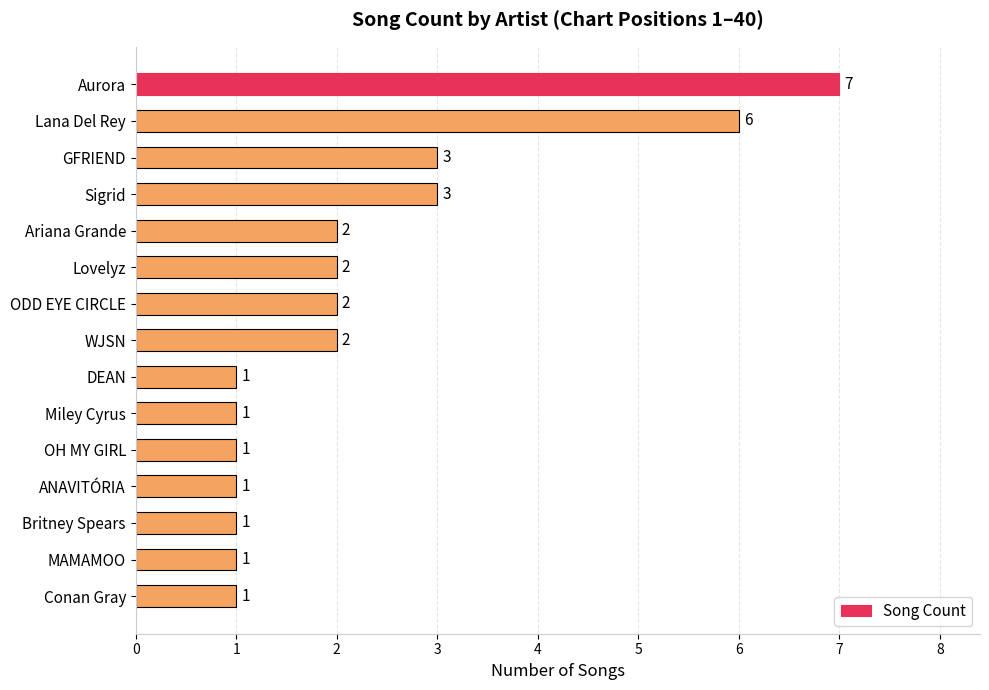

What is the difference between the maximum and second lowest values?

6